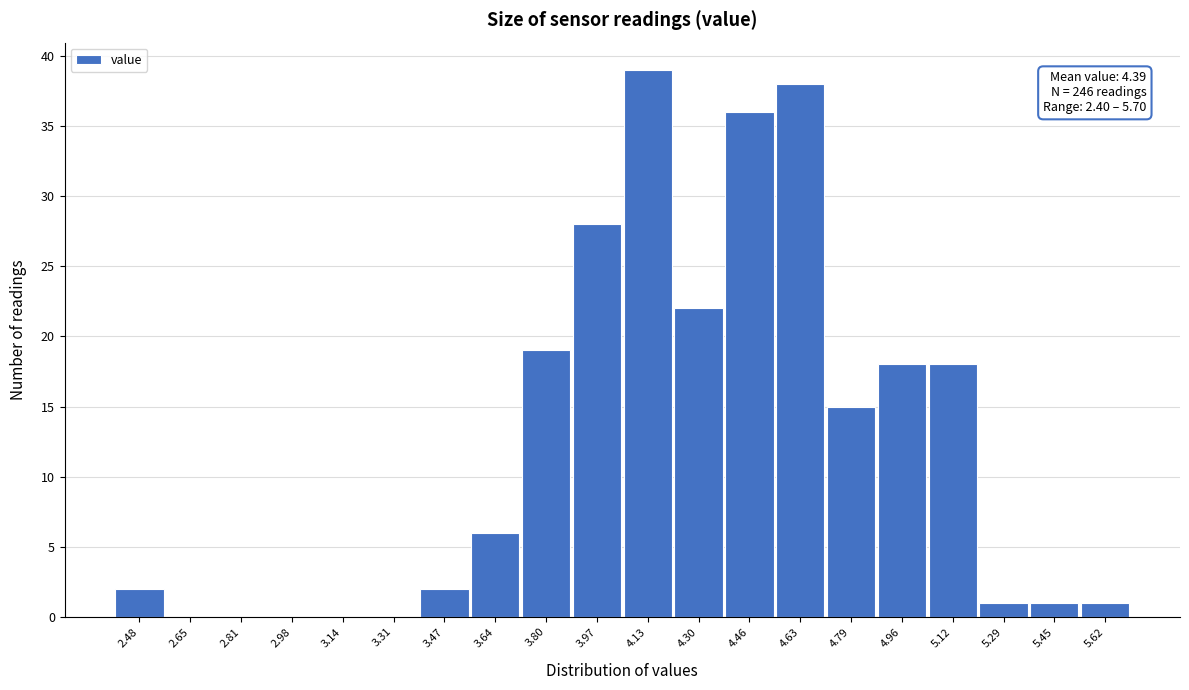

Which range on the x-axis has the tallest bar?

4.050 to 4.215